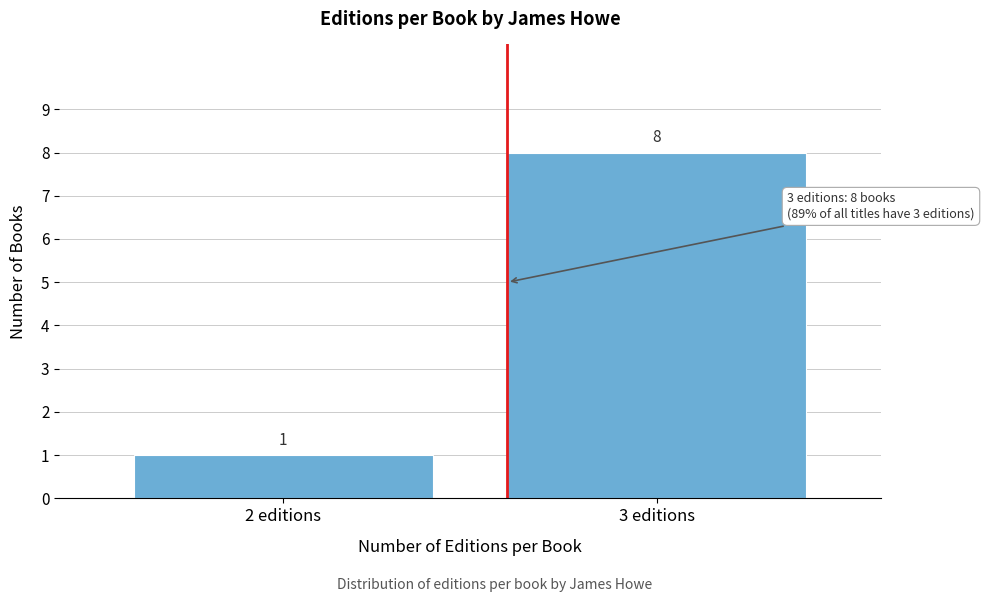

Reading left to right, what are all the values shown in this chart?

1	8